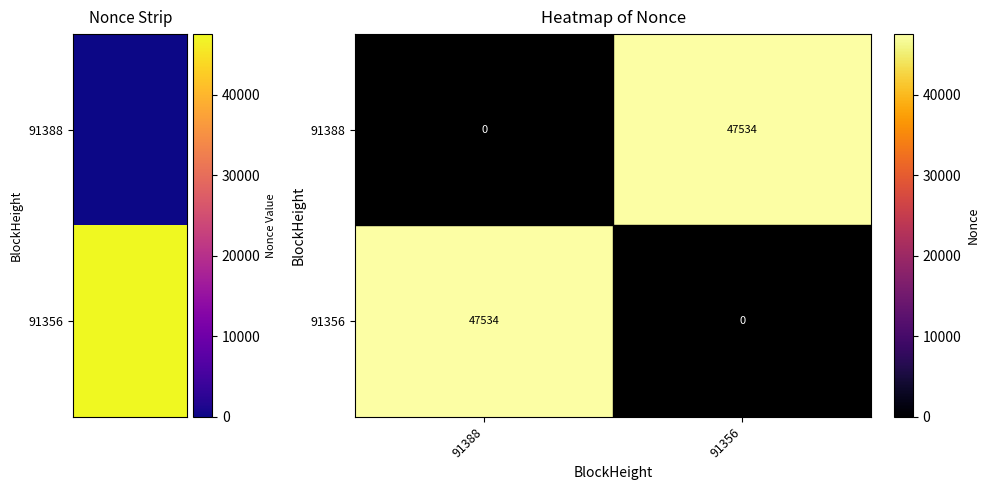

What is the total value across all series at 91356?

47534